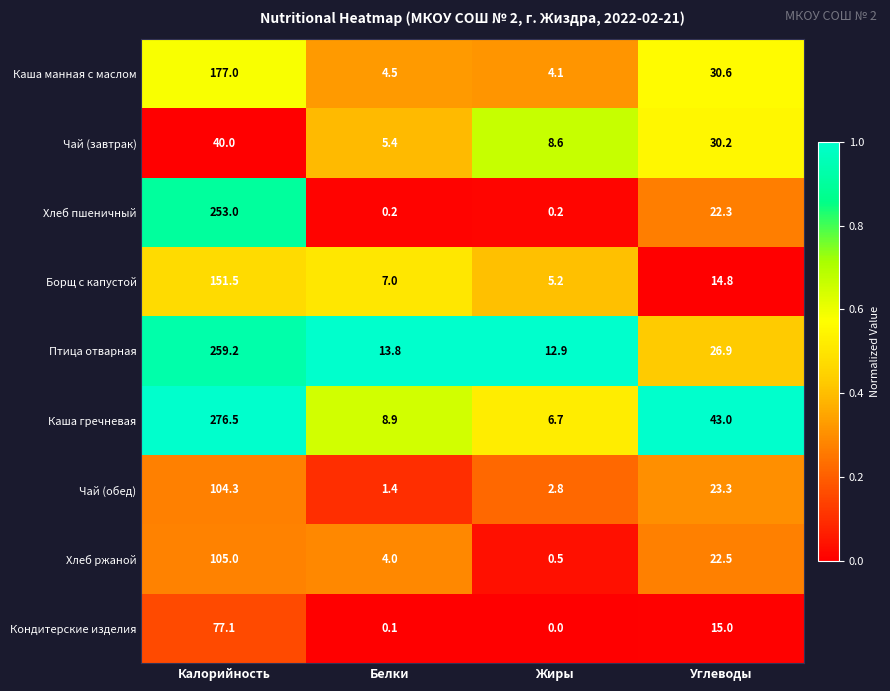

Is it true that Чай (обед) equals 1.4 at Белки?

True